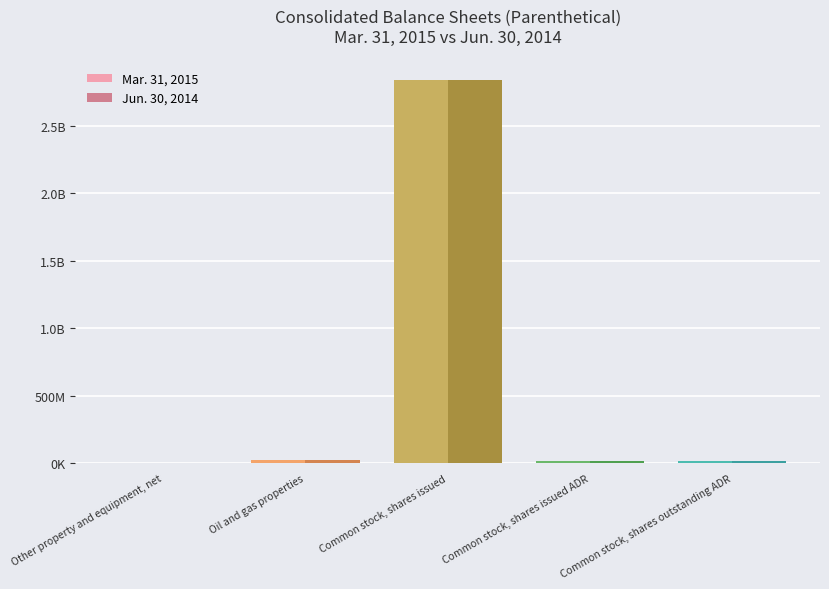

The value of Mar. 31, 2015 at Common stock, shares issued is 2837782022. True or false?

True